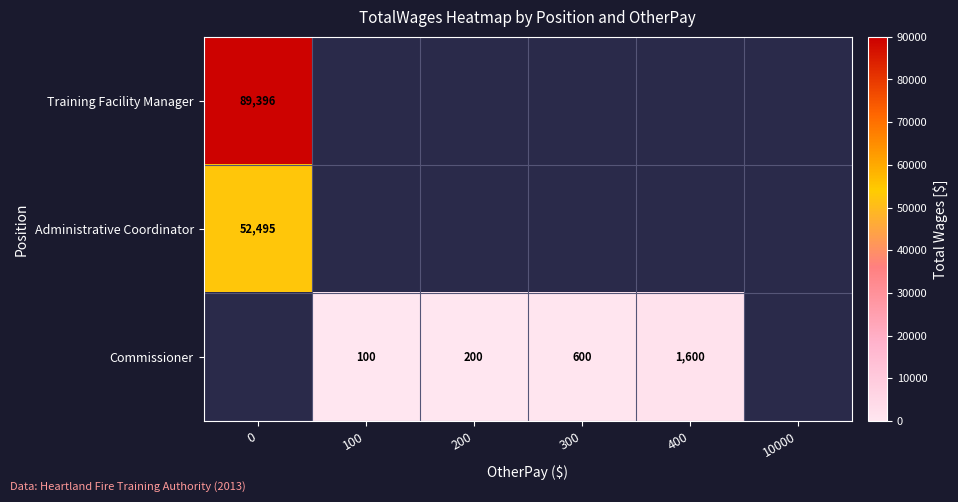

True or false: Commissioner has a value of 100 at 100.

True